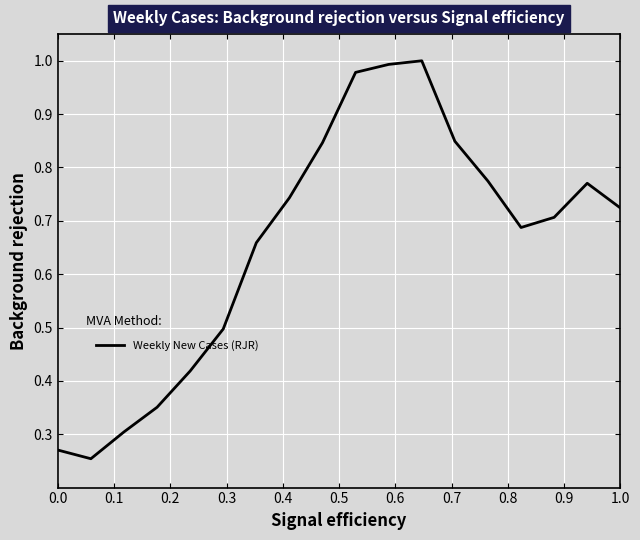

What is the difference between the maximum and minimum values?

0.7